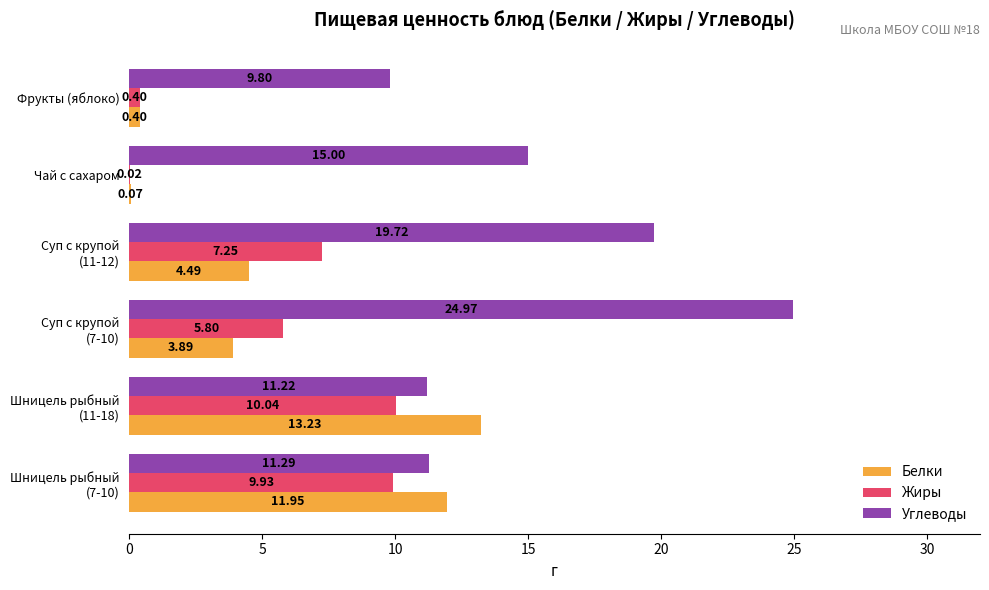

At which label is Жиры closest to 5?

Суп с крупой
(7-10)